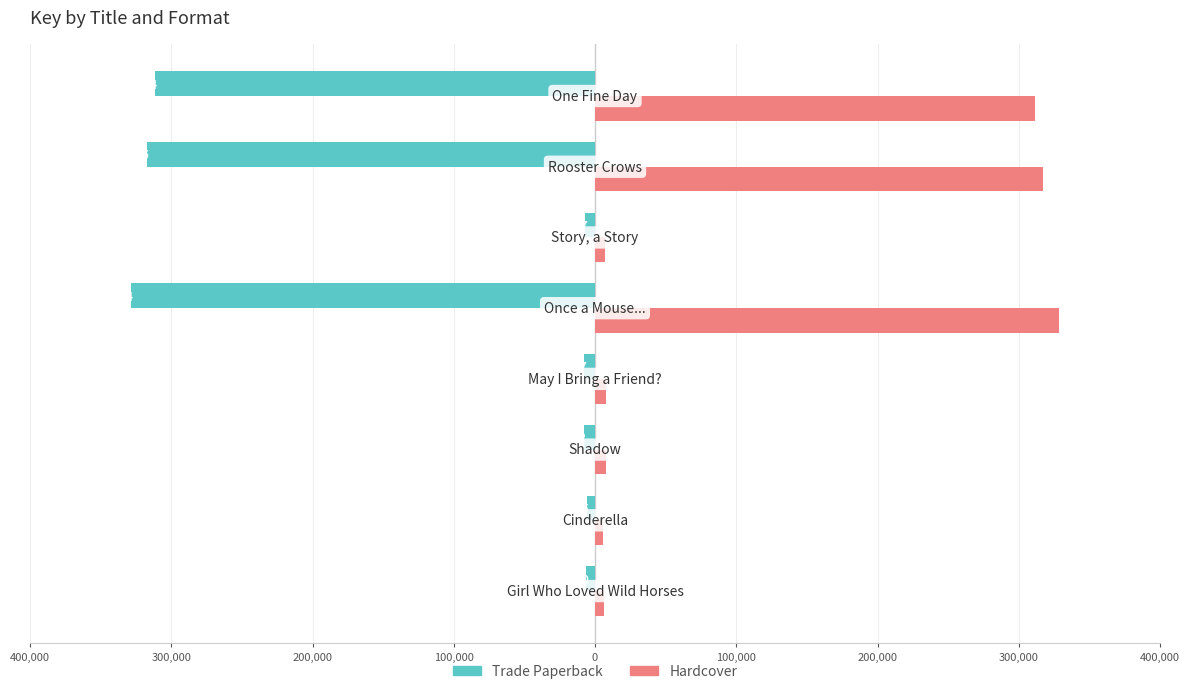

Reading left to right, what are all the values shown in this chart?

Trade Paperback: 400,000=-6190	300,000=-5825	200,000=-7922	100,000=-7487	0=-328314	100,000=-6867	200,000=-317105	300,000=-311614
Hardcover: 400,000=6190	300,000=5825	200,000=7922	100,000=7487	0=328314	100,000=6867	200,000=317105	300,000=311614